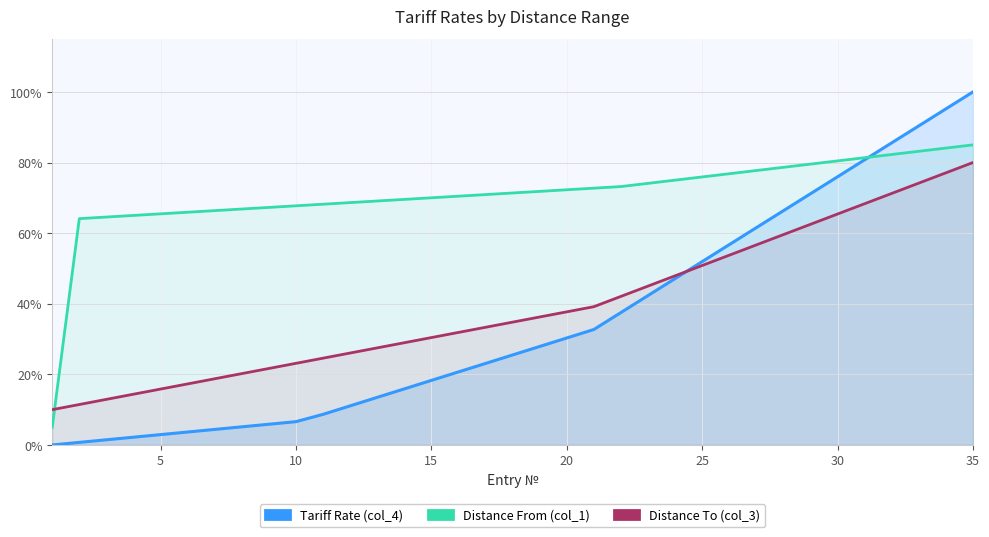

What is the value of the Distance To (col_3) point at the 4th from the left?

14.4